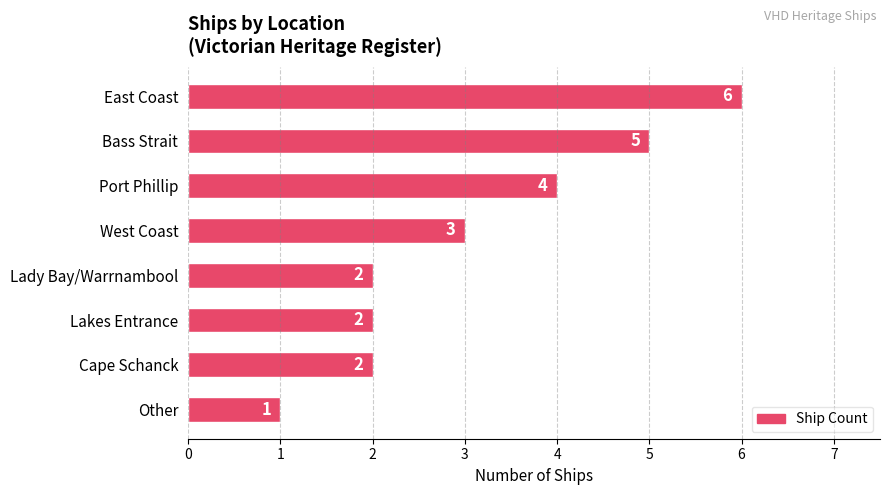

What is the label of the 1st bar from the top?

East Coast